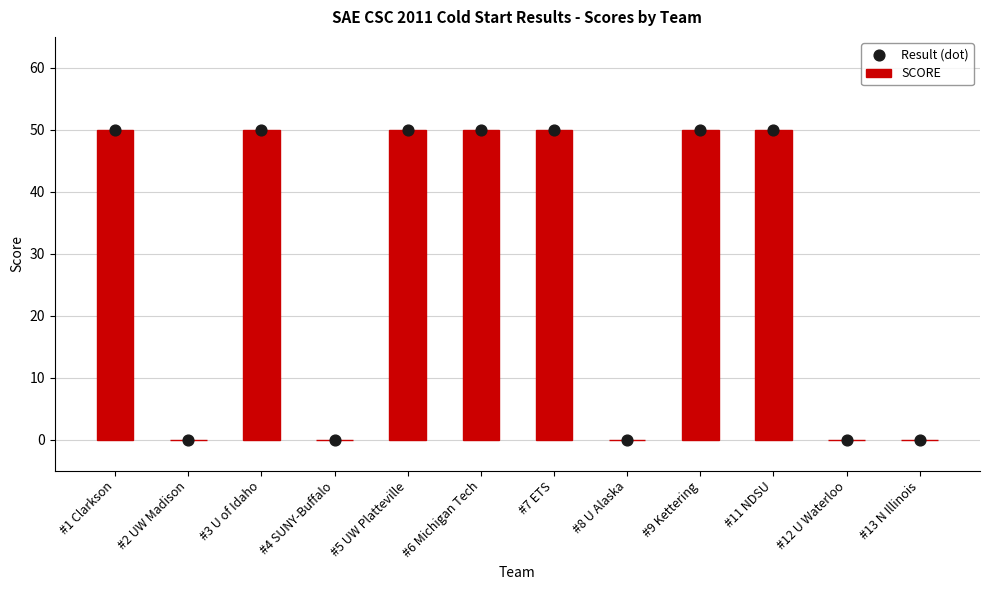

Which series contains the lowest Y value?

SCORE